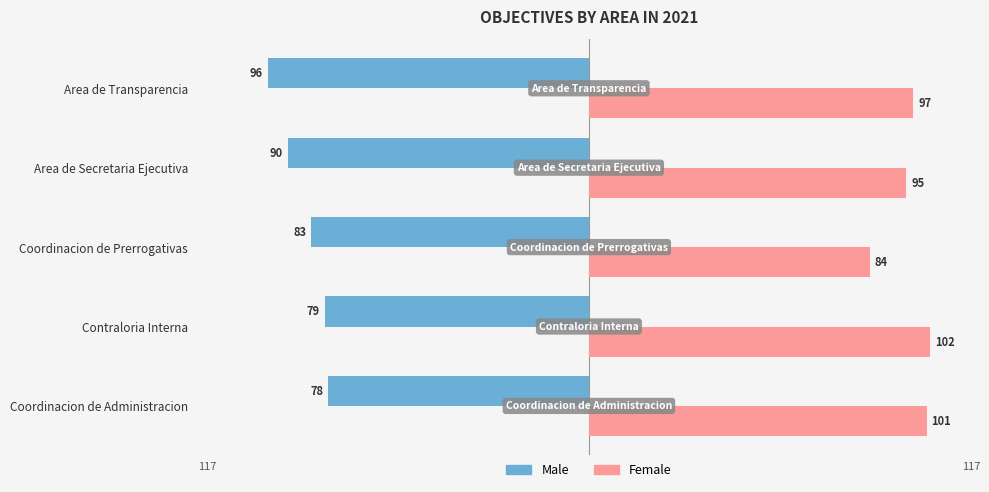

What are all the series names shown in the legend?

Male, Female